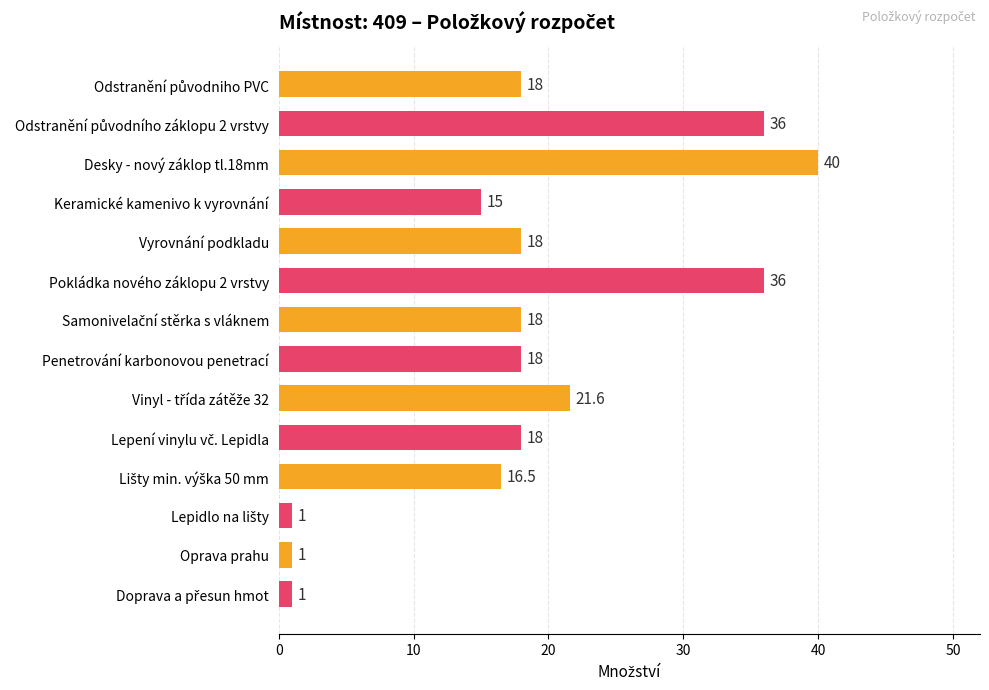

What position from the bottom is Desky - nový záklop tl.18mm?

12